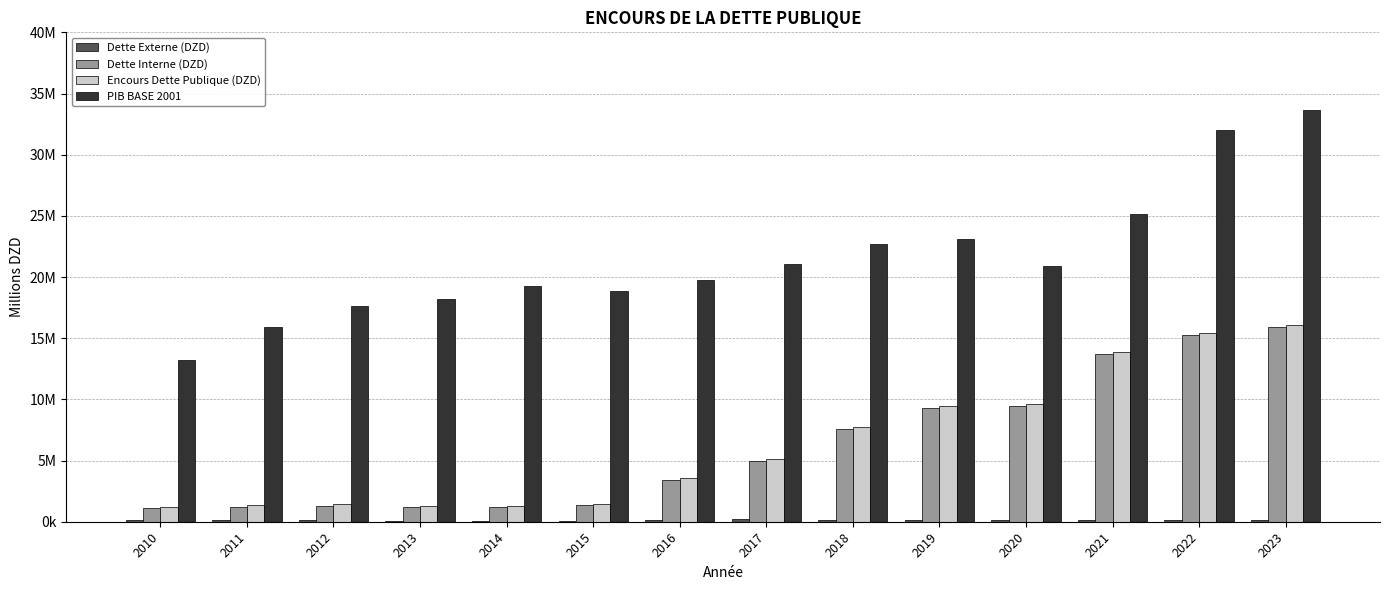

Are the bars horizontal?

No